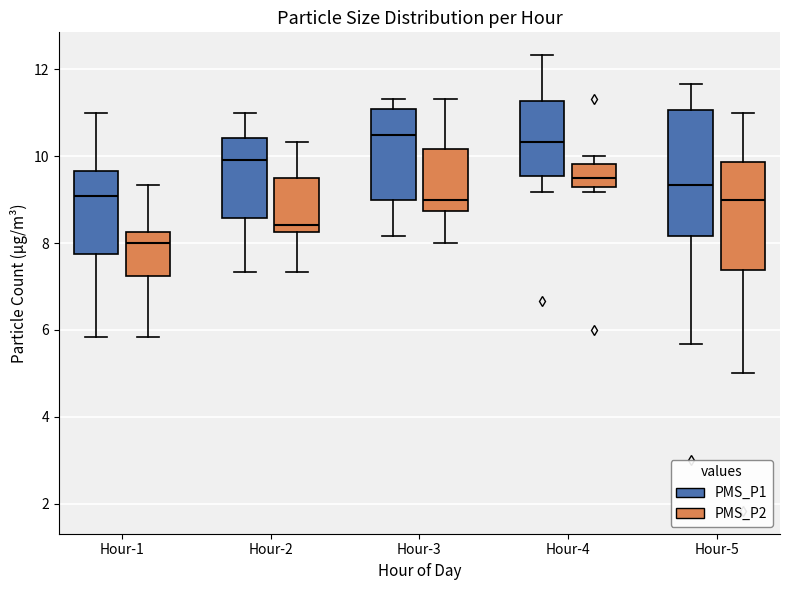

Reading left to right, read every box against the y-axis: the position of its median line, the range the box covers, and the ends of its whiskers. The values are not printed on the chart, so give them approximately, as read against the axis.

Hour-1 (PMS_P1): median 9.0, box 7.8 to 9.6, whiskers 5.8 to 11.0
Hour-1 (PMS_P2): median 8.0, box 7.2 to 8.2, whiskers 5.8 to 9.4
Hour-2 (PMS_P1): median 10.0, box 8.6 to 10.4, whiskers 7.4 to 11.0
Hour-2 (PMS_P2): median 8.4, box 8.2 to 9.4, whiskers 7.4 to 10.4
Hour-3 (PMS_P1): median 10.6, box 9.0 to 11.0, whiskers 8.2 to 11.4
Hour-3 (PMS_P2): median 9.0, box 8.8 to 10.2, whiskers 8.0 to 11.4
Hour-4 (PMS_P1): median 10.4, box 9.6 to 11.2, whiskers 9.2 to 12.4
Hour-4 (PMS_P2): median 9.6, box 9.2 to 9.8, whiskers 9.2 (just below the box's lower edge) to 10.0
Hour-5 (PMS_P1): median 9.4, box 8.2 to 11.0, whiskers 5.6 to 11.6
Hour-5 (PMS_P2): median 9.0, box 7.4 to 9.8, whiskers 5.0 to 11.0